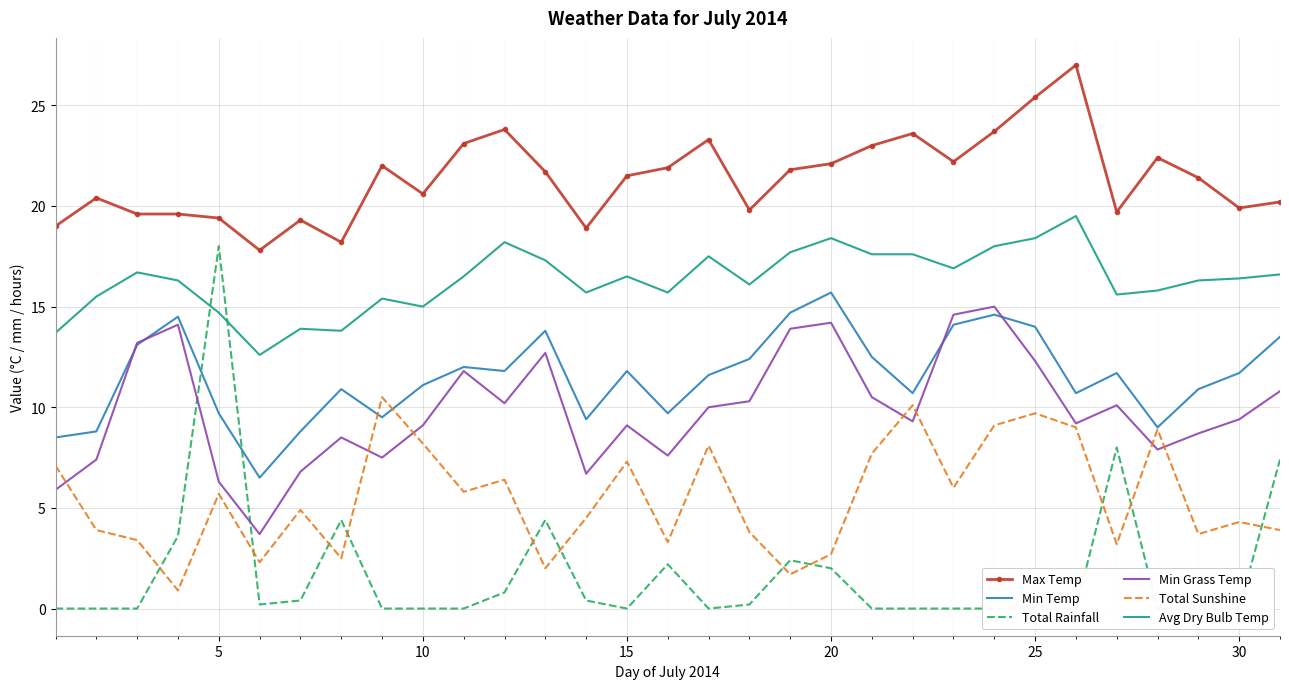

The value of Max Temp at 20 is 32.3. True or false?

False